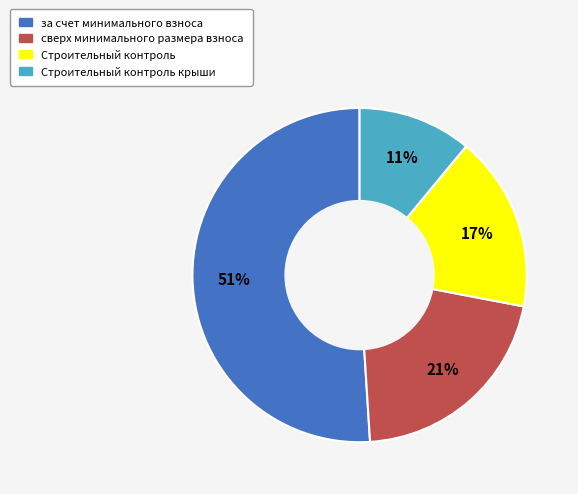

To the nearest percent, what is the difference between the largest and smallest slice percentages?

40%